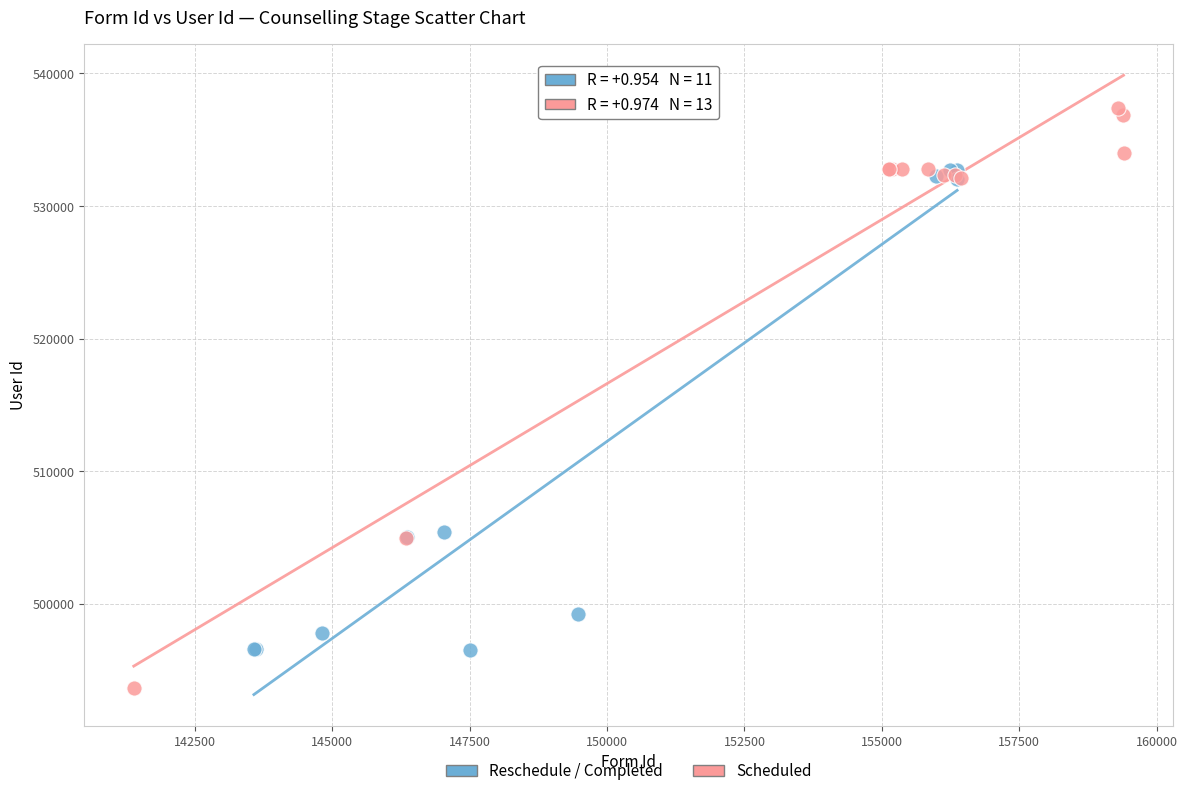

Which series has the widest spread of Y values?

Scheduled